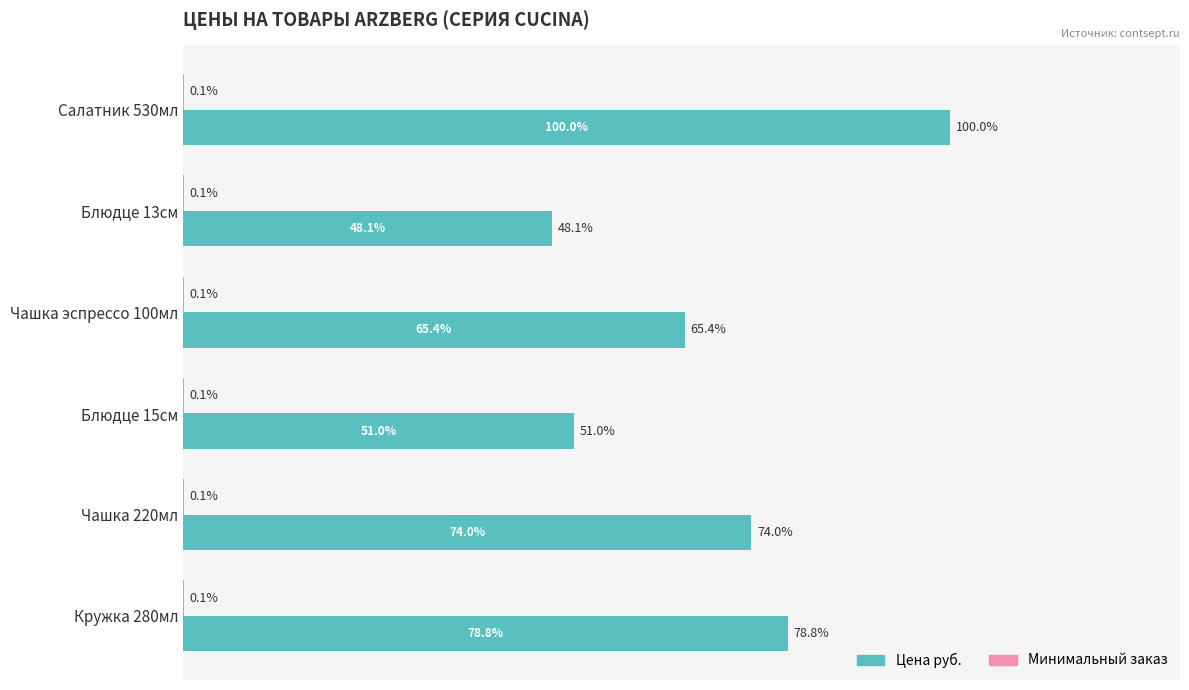

Between Салатник 530мл and Кружка 280мл, which series saw the biggest shift?

Цена руб.